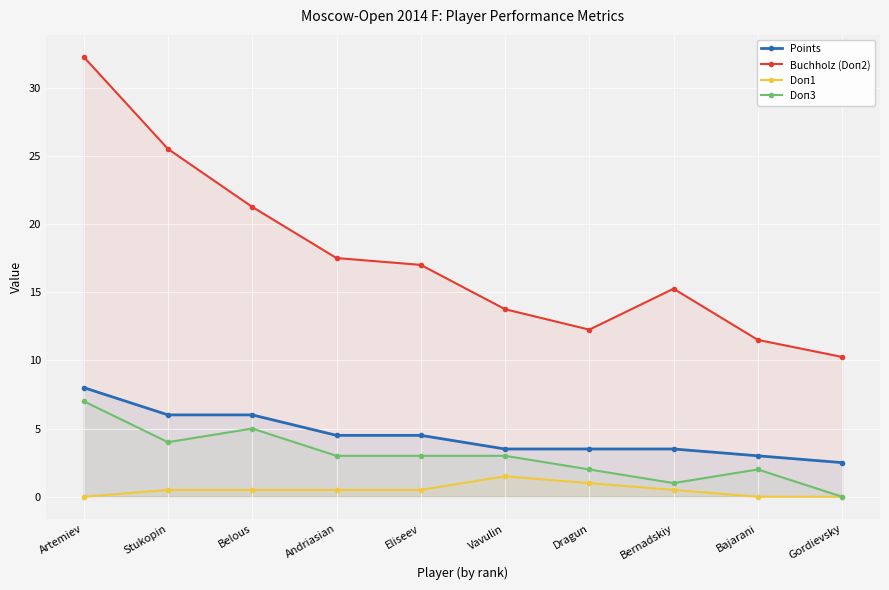

Reading left to right, transcribe all the data shown in this chart.

Points: 8.0	6.0	6.0	4.5	4.5	3.5	3.5	3.5	3.0	2.5
Buchholz (Doп2): 32.2	25.5	21.2	17.5	17.0	13.8	12.2	15.2	11.5	10.2
Doп1: 0.0	0.5	0.5	0.5	0.5	1.5	1.0	0.5	0.0	0.0
Doп3: 7.0	4.0	5.0	3.0	3.0	3.0	2.0	1.0	2.0	0.0